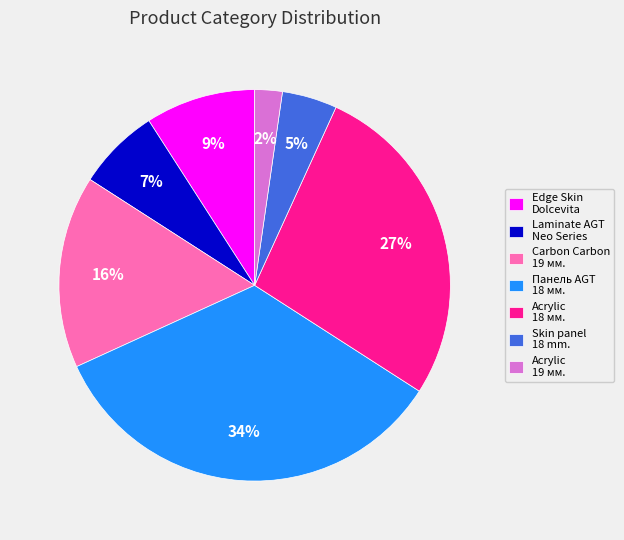

What percentage is the Laminate AGT Neo Series slice, to the nearest percent?

7%